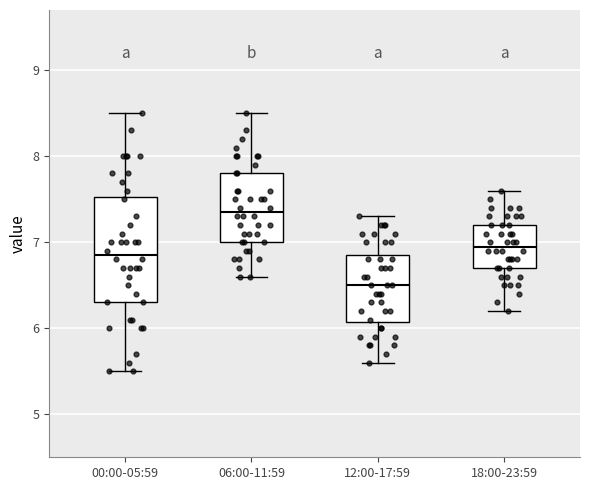

Where does the upper whisker of the box for 12:00-17:59 end on the y-axis? The values are not printed on the chart, so give them approximately, as read against the axis.

7.3